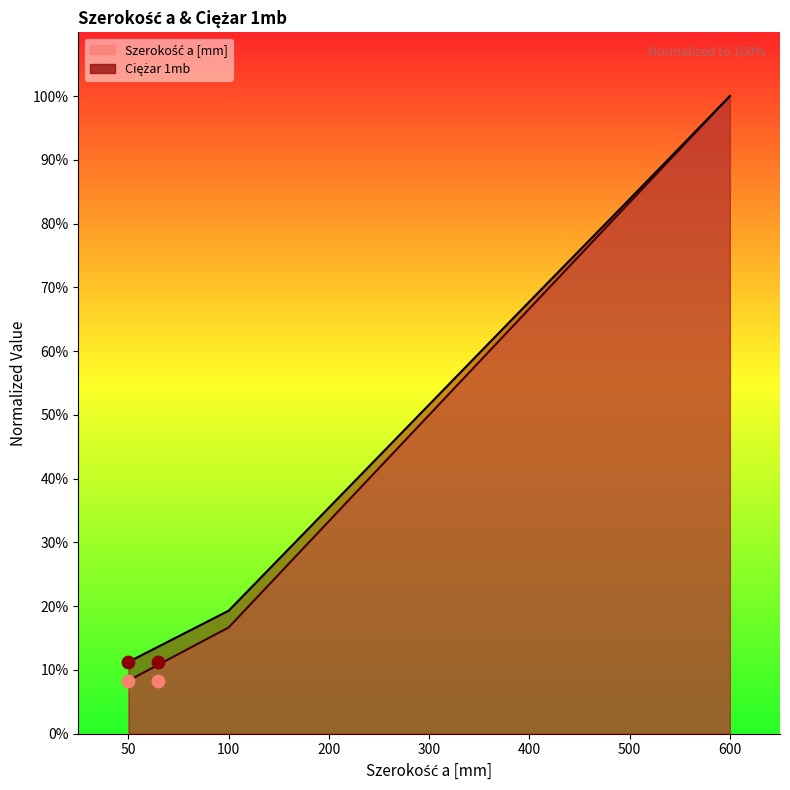

Which series reaches the minimum Y coordinate?

Szerokość a [mm]